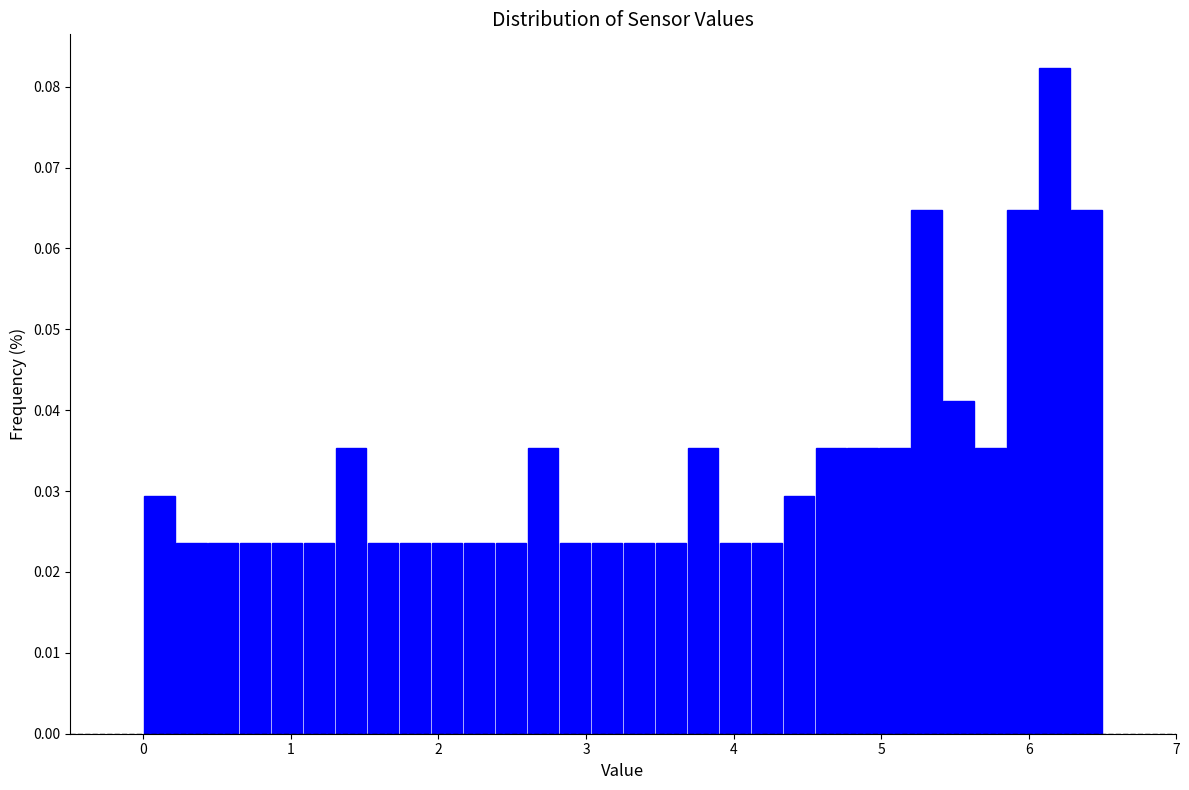

Around what value on the x-axis is the tallest bar? Give the approximate position of its centre, as read against the axis.

6.2